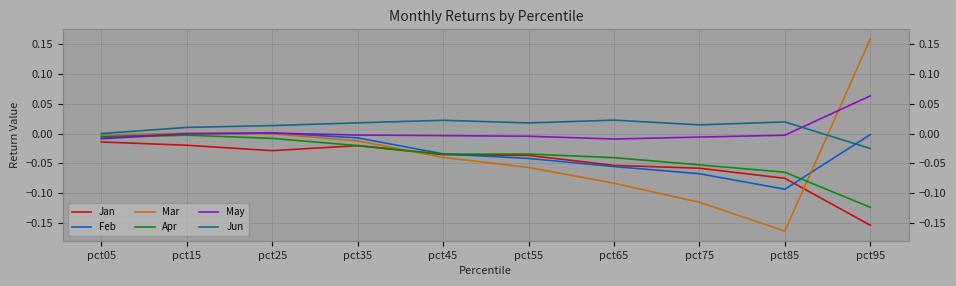

What is the difference between the maximum and minimum values in the May series?

0.1